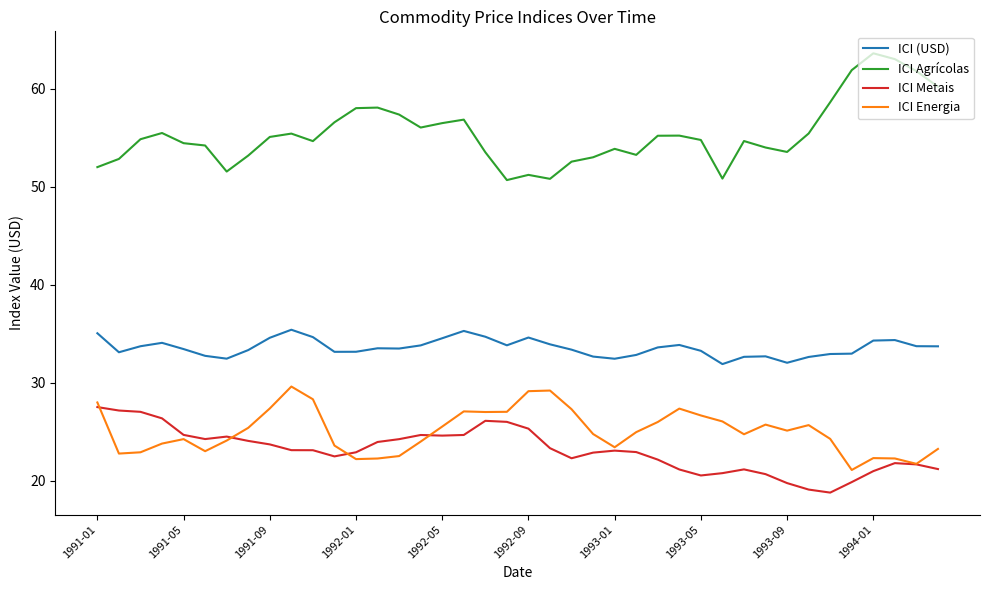

True or false: ICI Agrícolas and ICI Metais intersect in this chart.

False